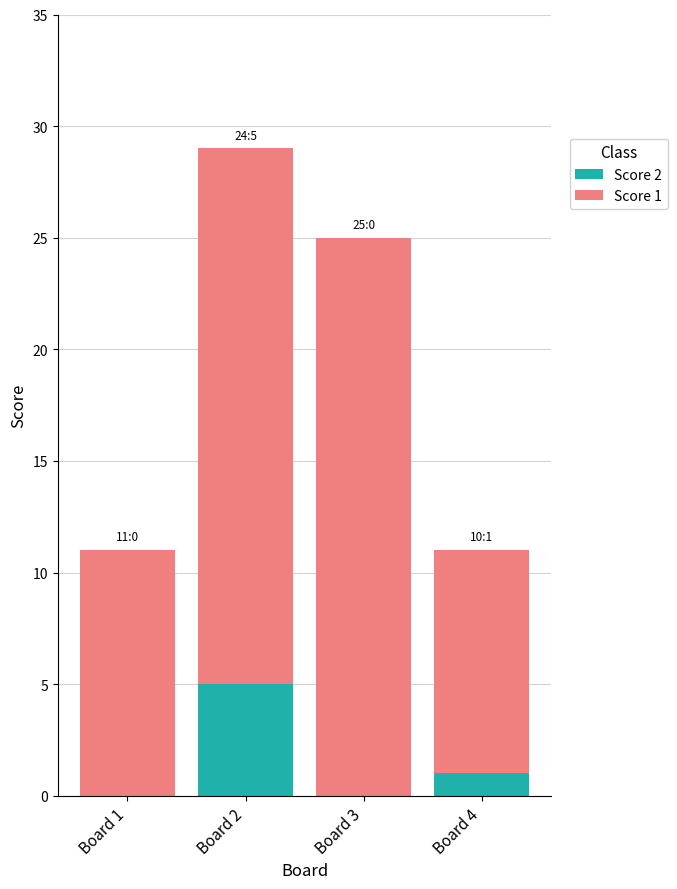

The value of Score 2 at Board 3 is 0. True or false?

True